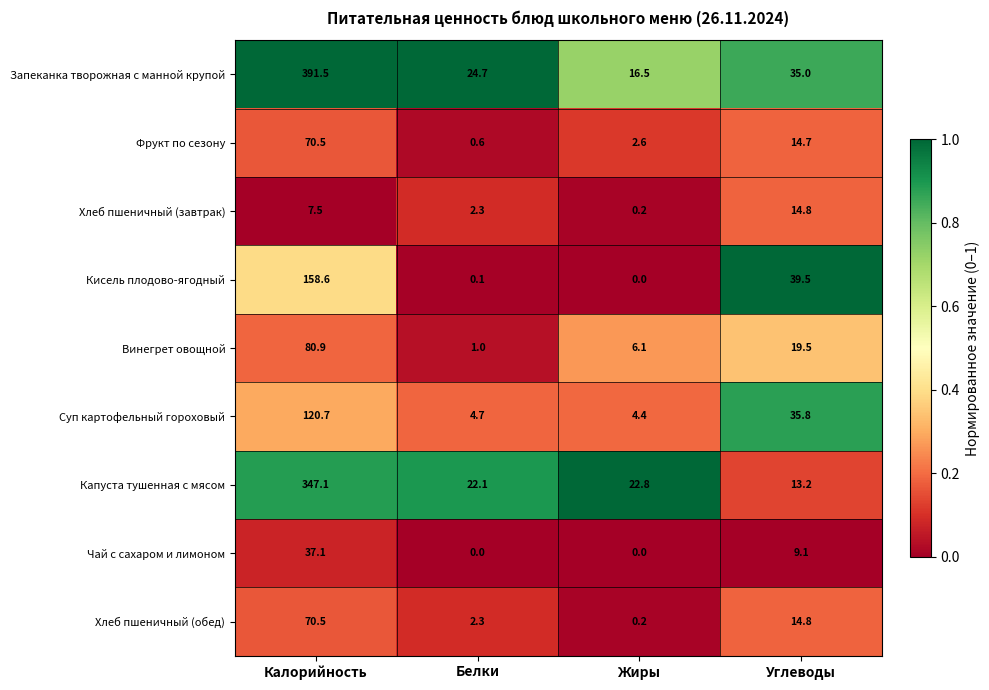

The value of Капуста тушенная с мясом at Жиры is 30.1. True or false?

False